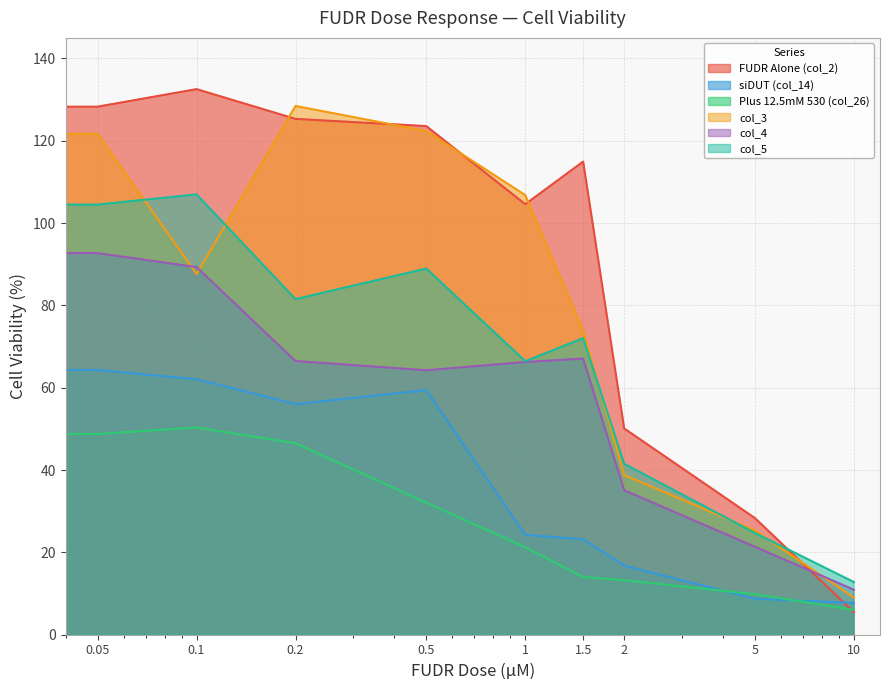

What is the difference between the second highest and minimum values in the FUDR Alone (col_2) series?

122.8